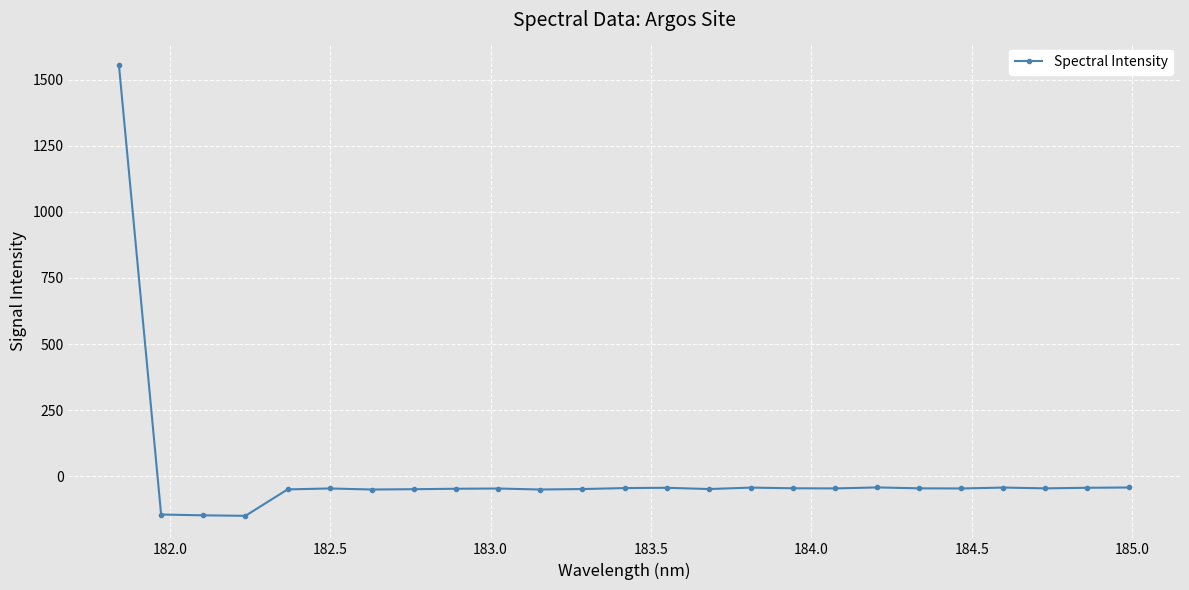

How many lines are shown in the chart?

1